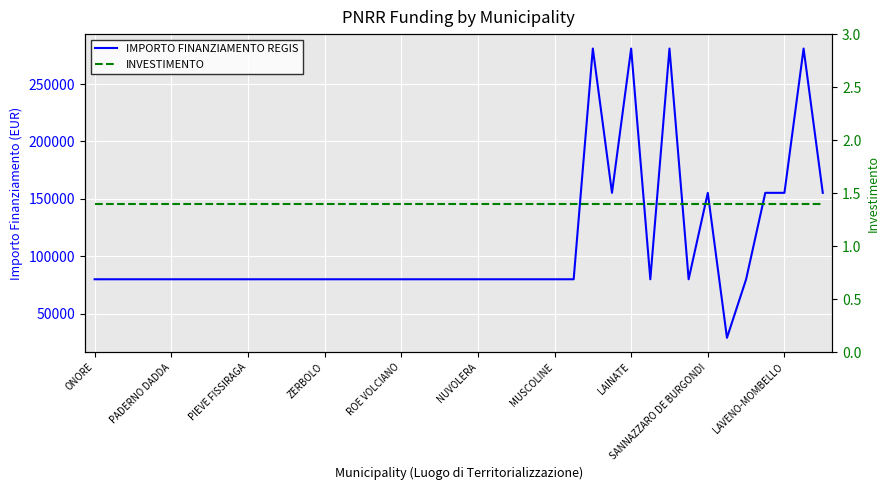

The value of INVESTIMENTO at 10 is 0.5. True or false?

False